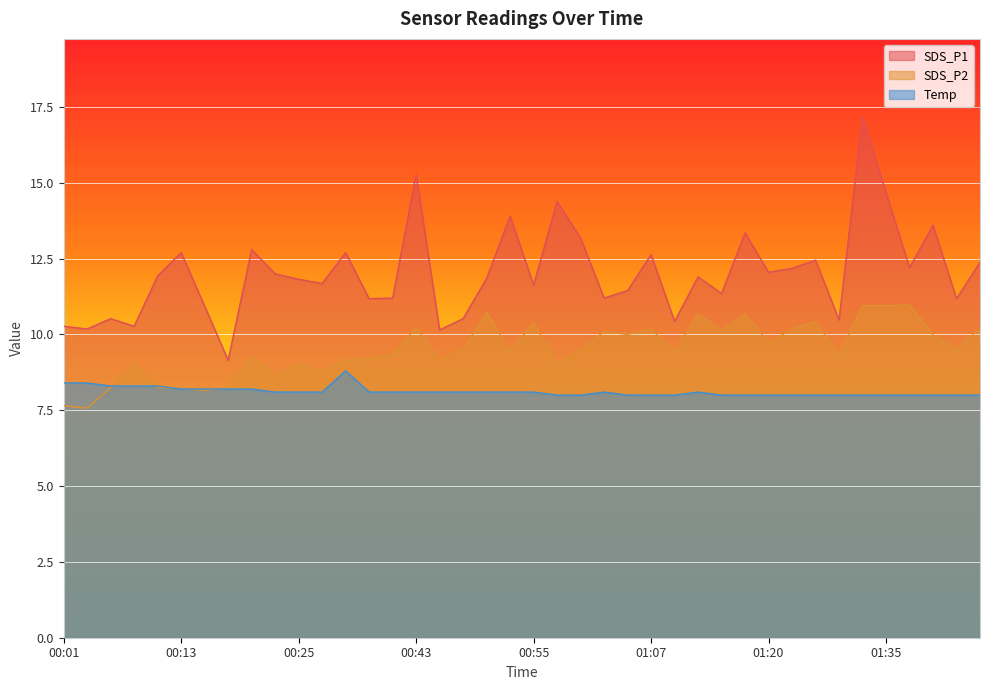

At which category is the sum across all series the highest?

01:33